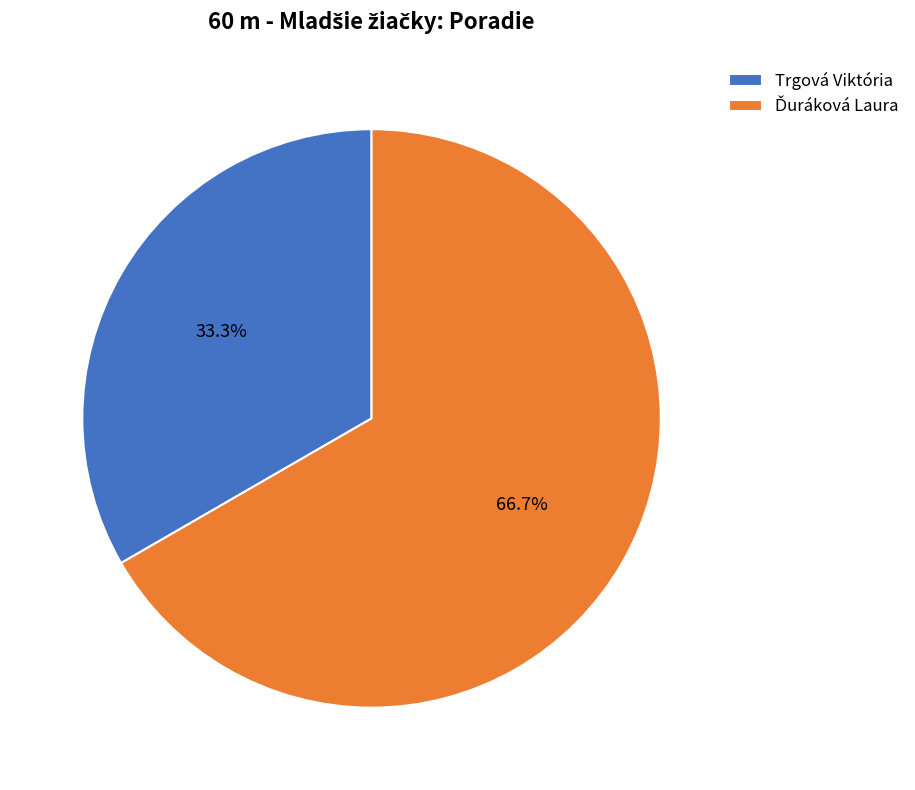

Is there a majority slice in this chart?

Yes